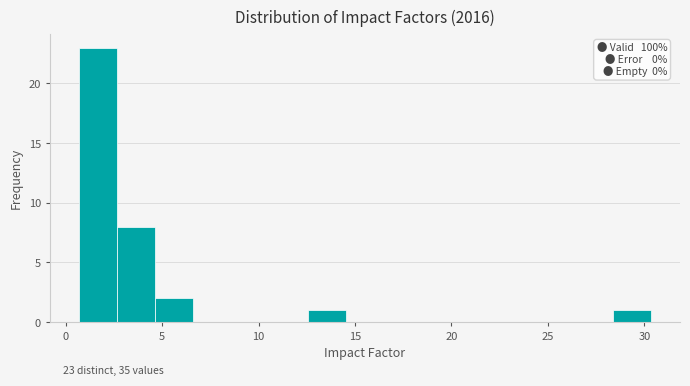

Read against the x-axis, roughly where is the centre of the tallest bar?

1.5